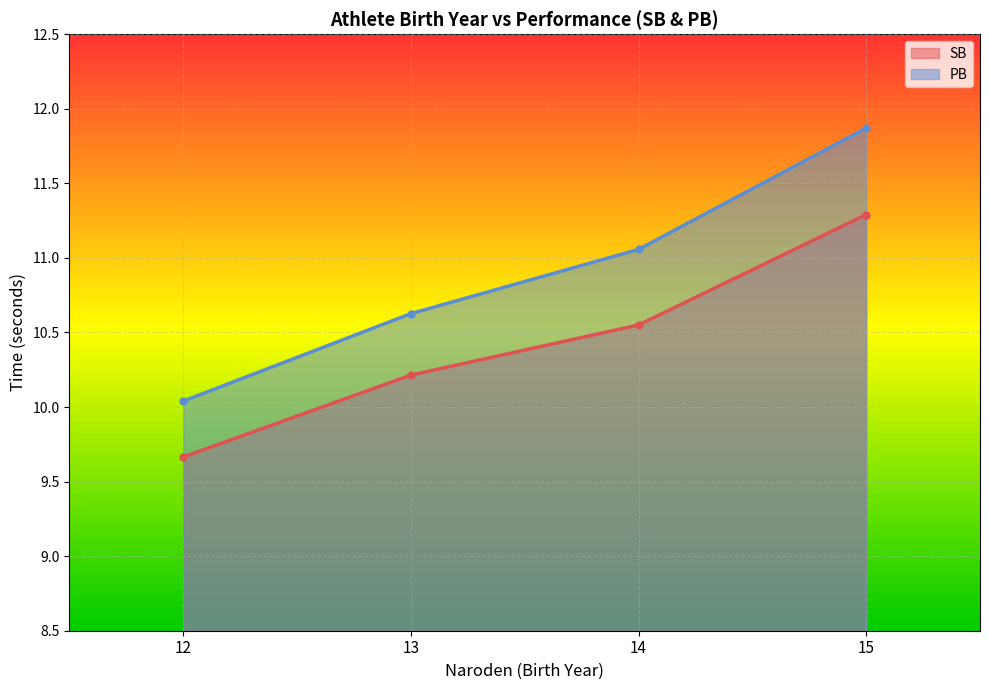

What is the total value across all series at 13?

20.8